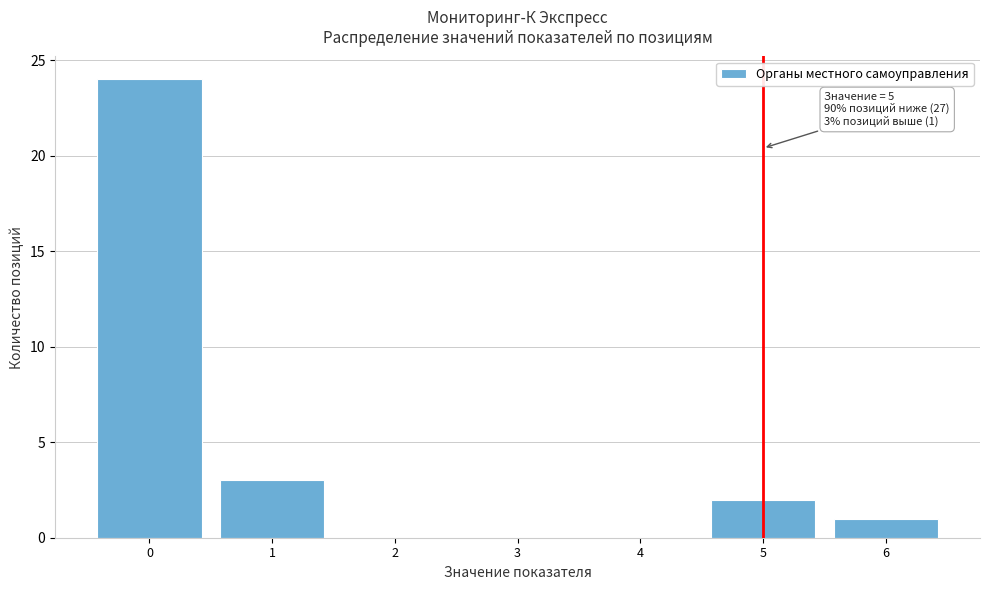

Reading left to right, list all the values displayed in this chart.

0=24	1=3	2=0	3=0	4=0	5=2	6=1